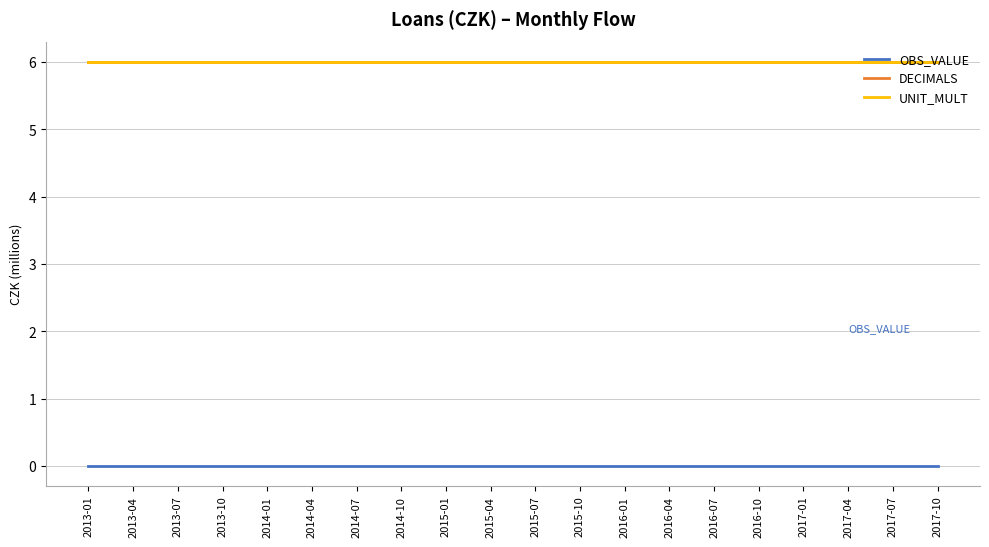

Is this an area chart (filled region under the line)?

No